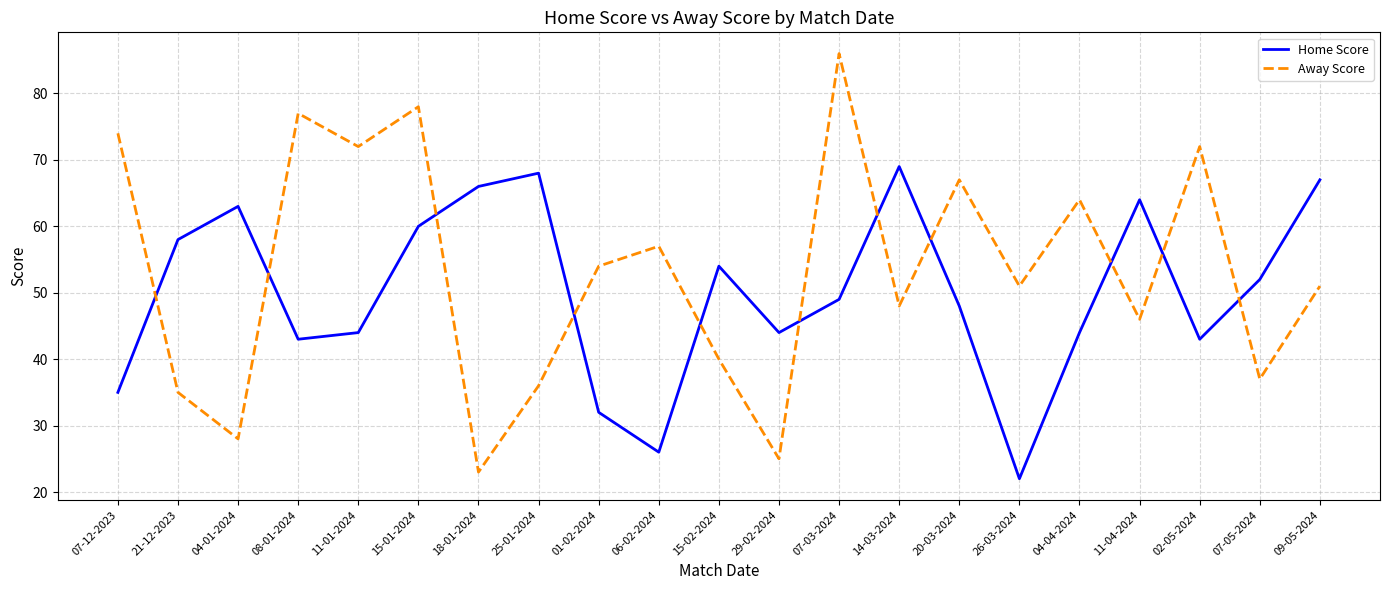

At which category does Home Score reach its first local valley?

08-01-2024